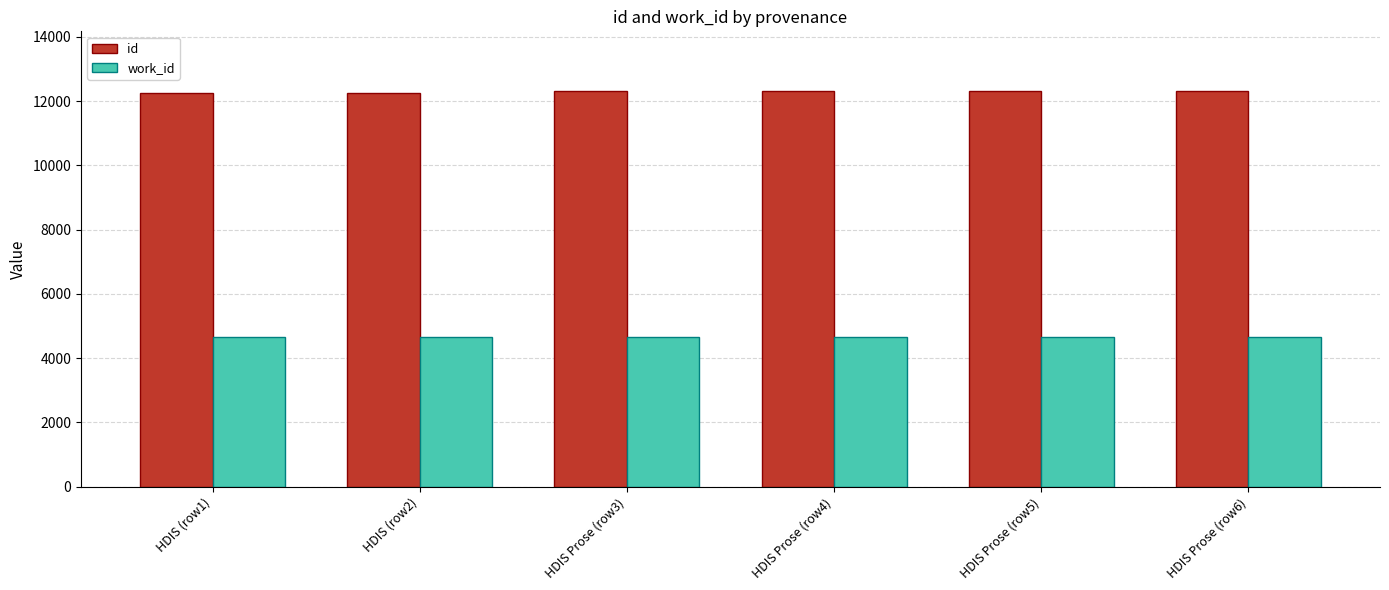

The value of id at HDIS (row2) is 12267. True or false?

True